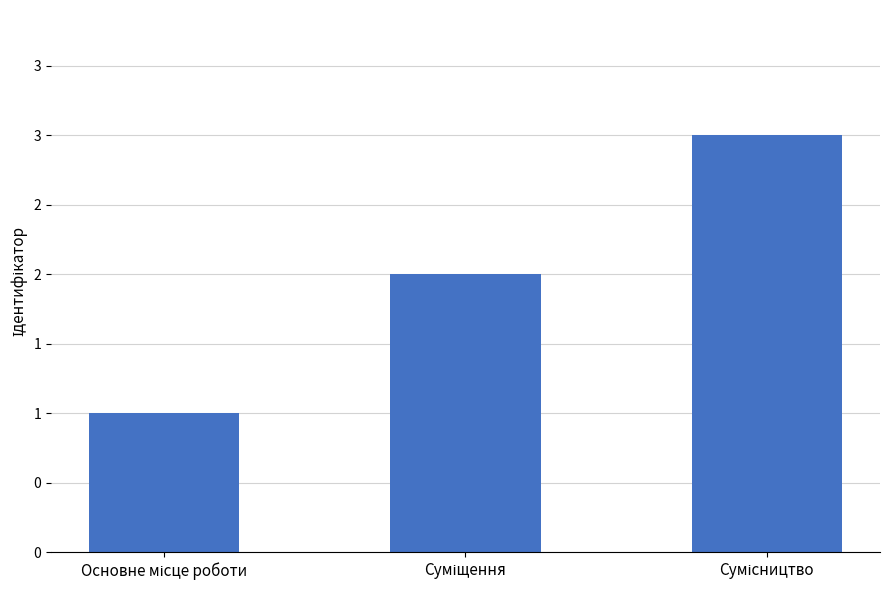

What is the difference between the values at Основне місце роботи and Сумісництво?

2